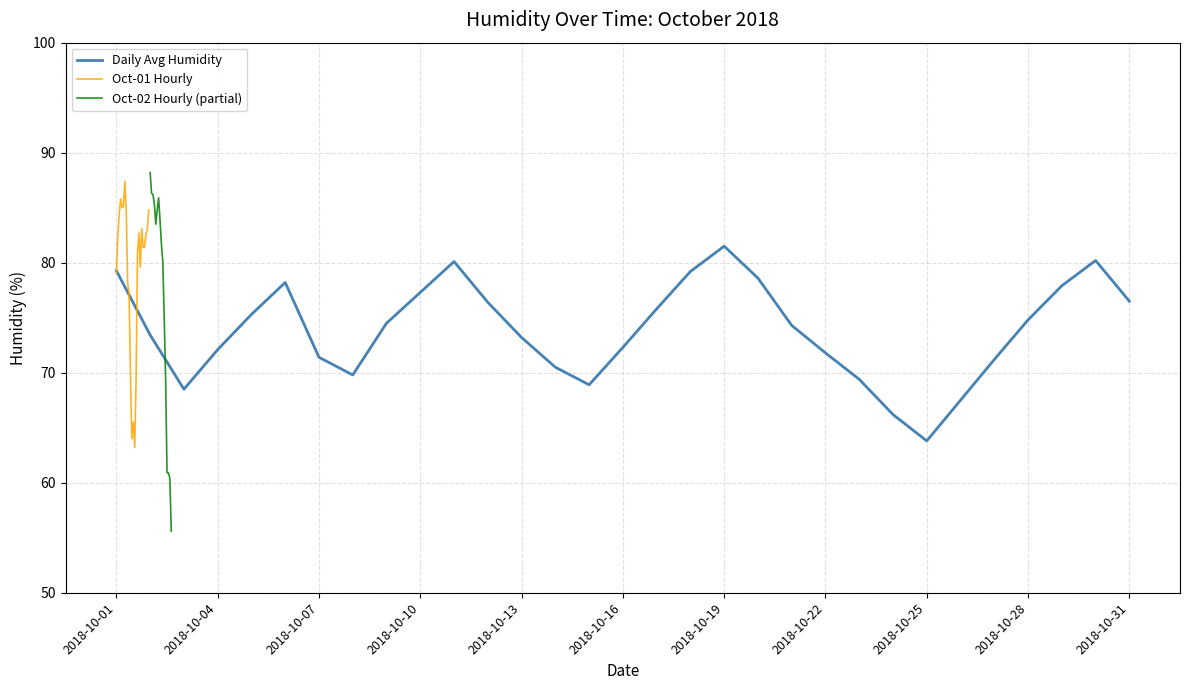

Does the chart have visible grid lines?

Yes